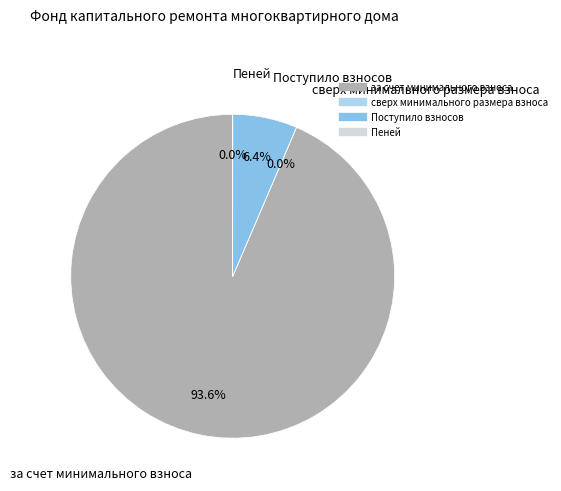

Between Поступило взносов and за счет минимального взноса, which is larger?

за счет минимального взноса